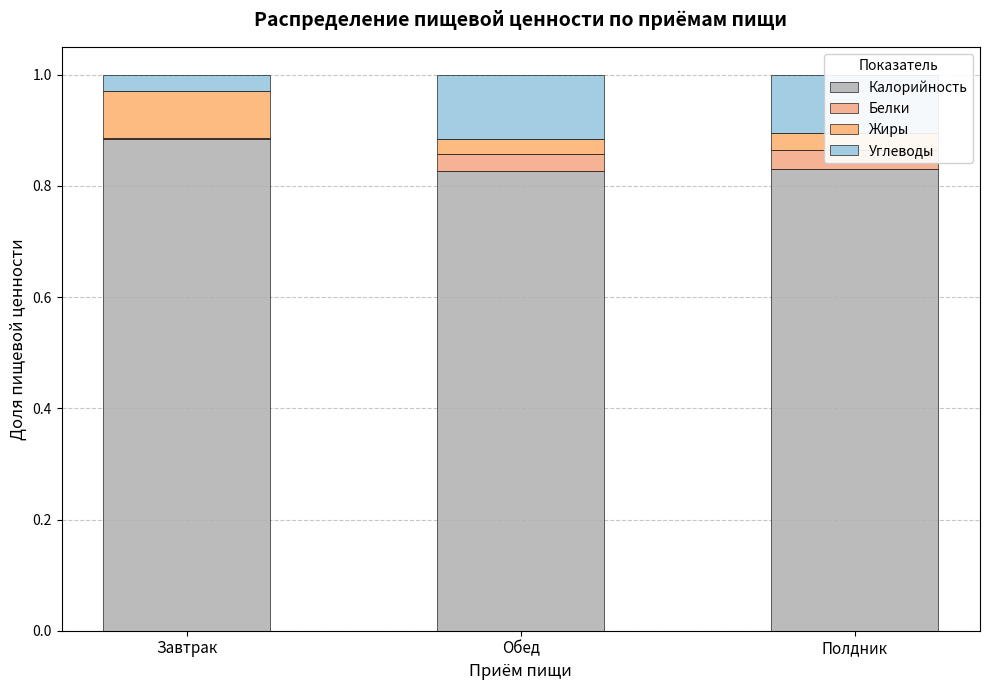

Count the Углеводы values in the range 0 to 1.

3